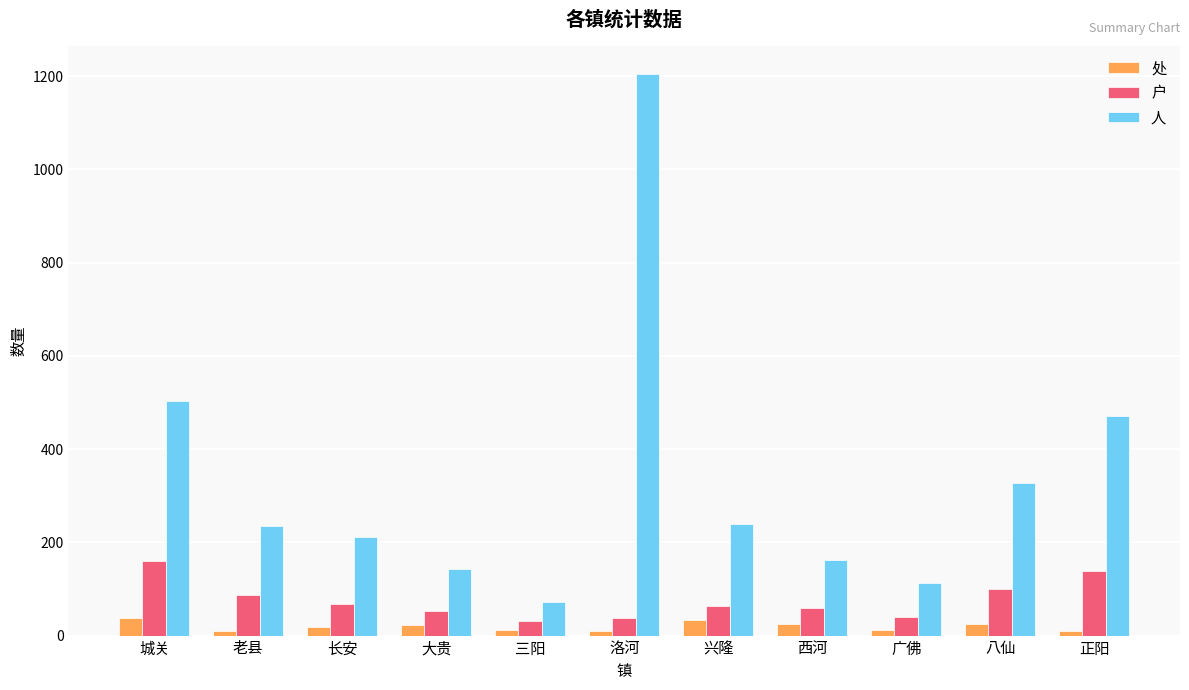

What position from the left is 西河?

8